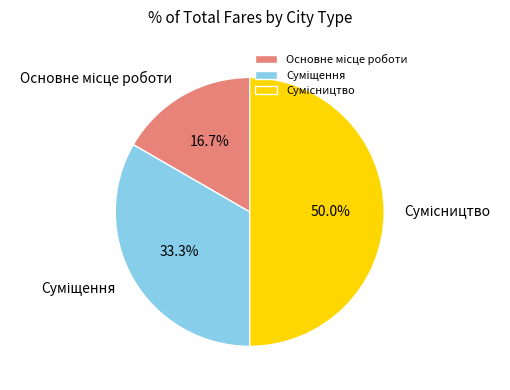

How many segments does this pie chart have?

3